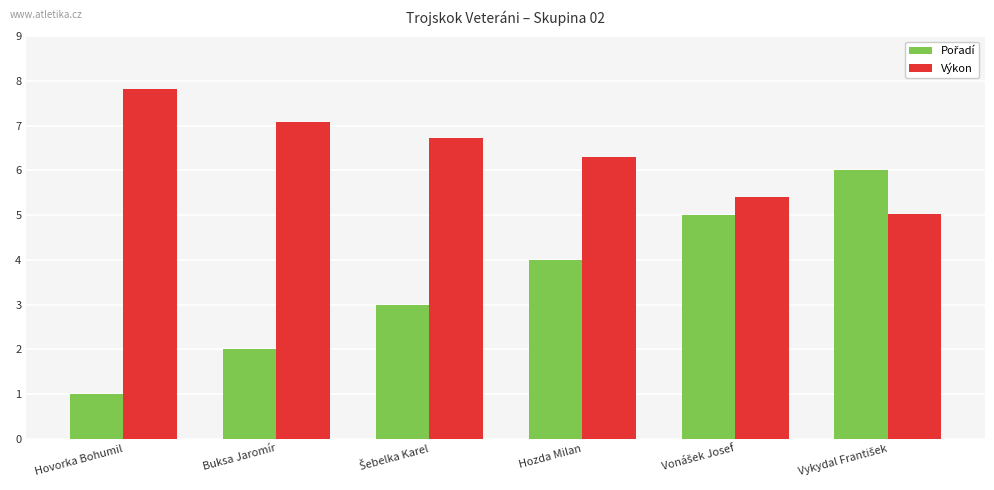

How many bars are there in total?

12